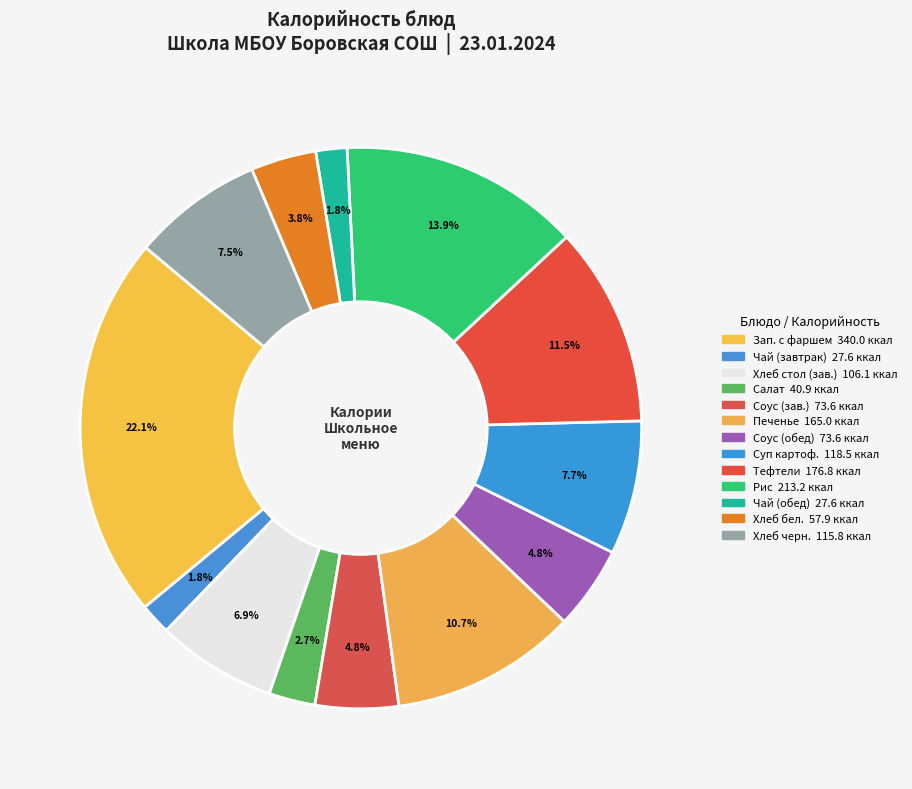

To the nearest percent, what is the average slice percentage?

8%